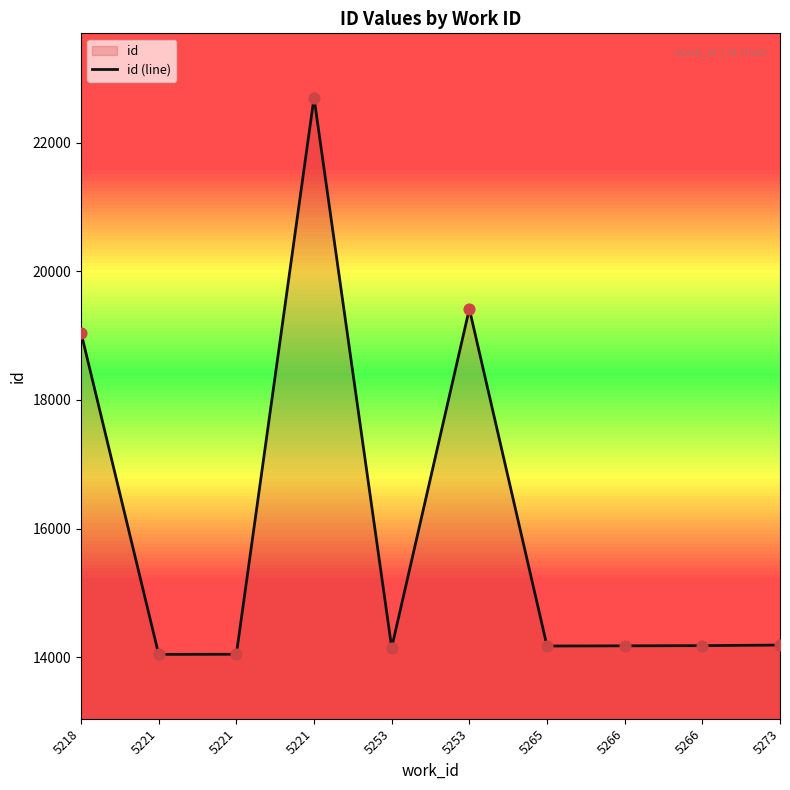

Approximately how many times larger is the value at 5218 compared to 5221?

1.4